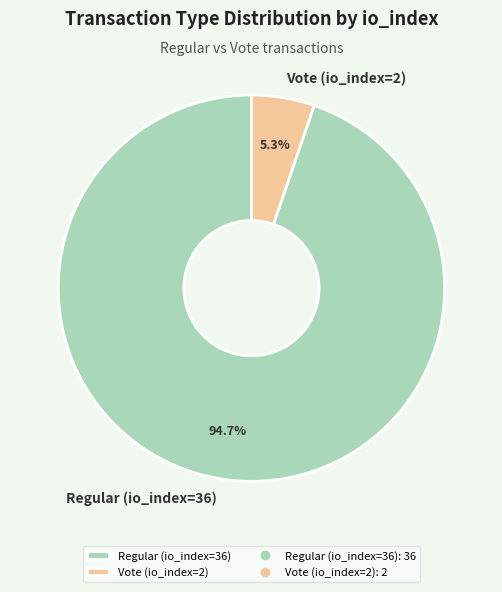

What is the smallest slice in the pie chart?

Vote (io_index=2)